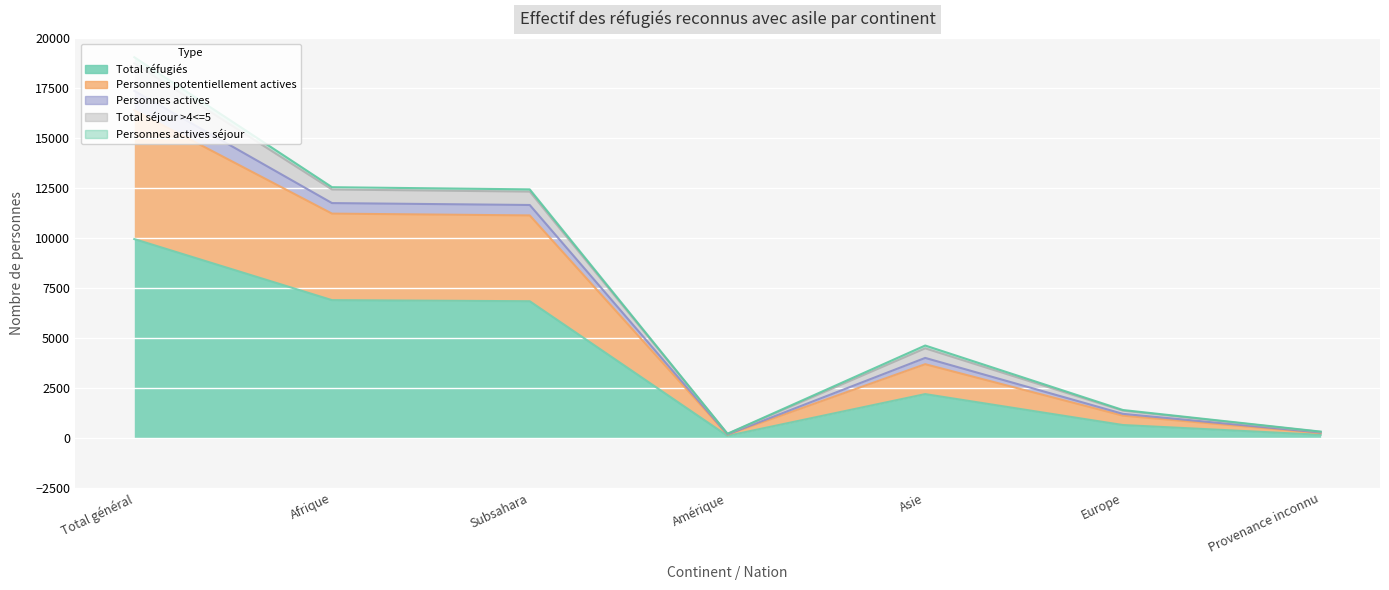

At how many categories does at least one series exceed 15527?

1